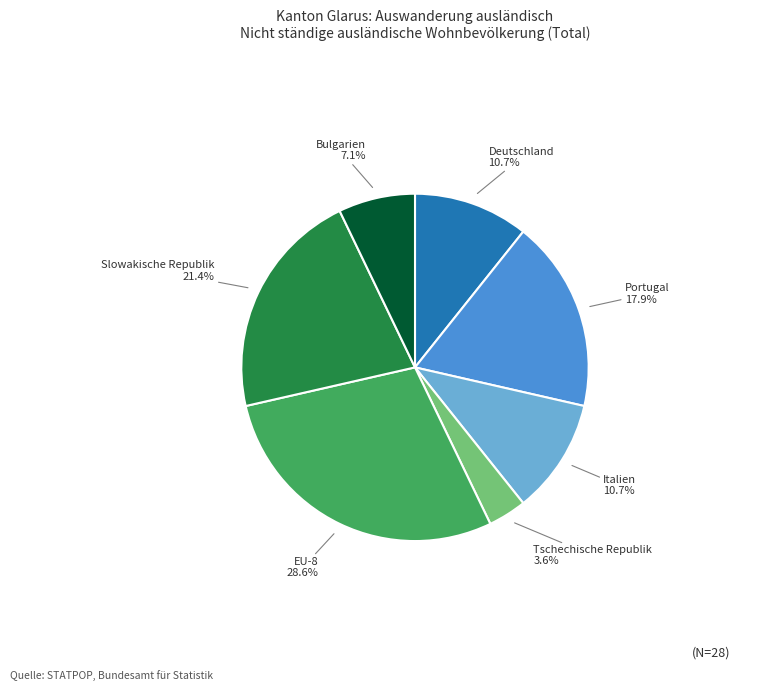

Count the number of slices in the pie.

7